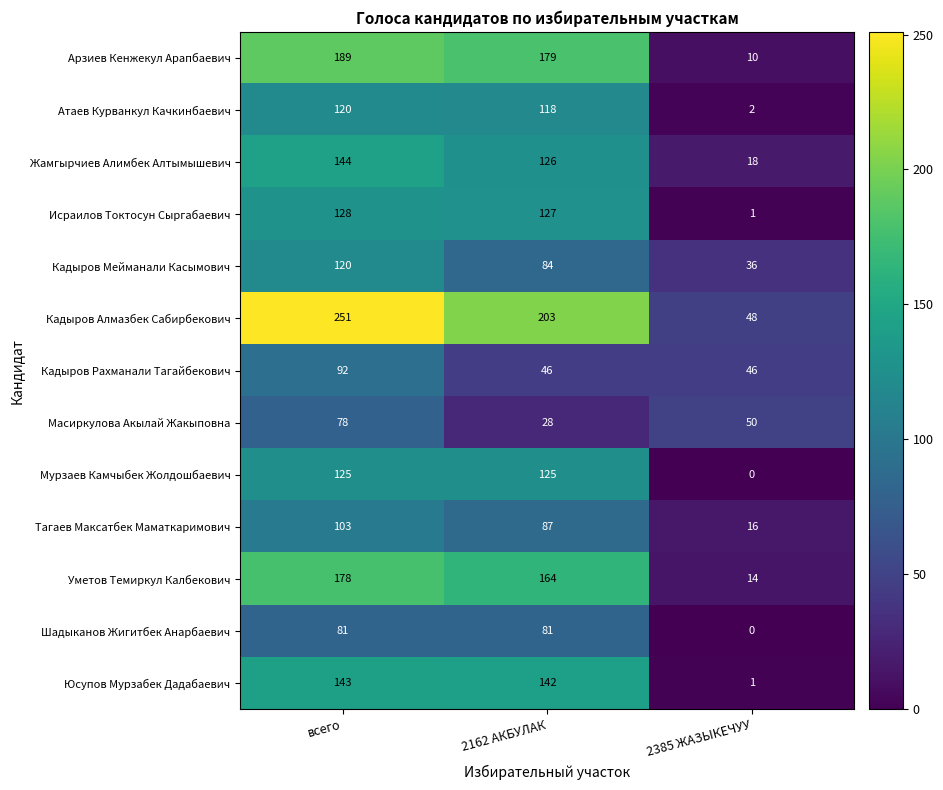

What is the sum of all Исраилов Токтосун Сыргабаевич values?

256